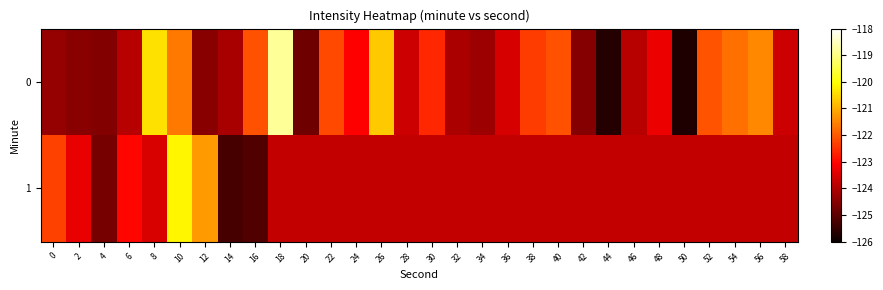

Between 50 and 22, which is larger?

22